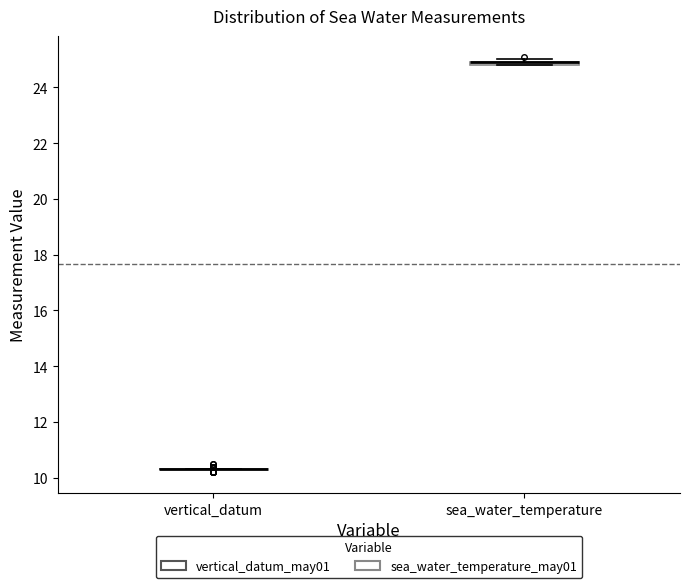

Where is the lower edge of the box for sea_water_temperature on the y-axis? The values are not printed on the chart, so give them approximately, as read against the axis.

24.8